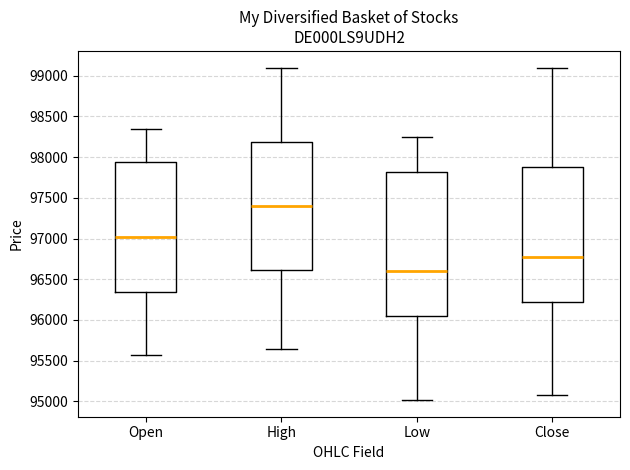

Reading left to right, read every box against the y-axis: the position of its median line, the range the box covers, and the ends of its whiskers. The values are not printed on the chart, so give them approximately, as read against the axis.

Open: median 97000, box 96350 to 97950, whiskers 95550 to 98350
High: median 97400, box 96600 to 98200, whiskers 95650 to 99100
Low: median 96600, box 96050 to 97800, whiskers 95000 to 98250
Close: median 96750, box 96200 to 97900, whiskers 95100 to 99100